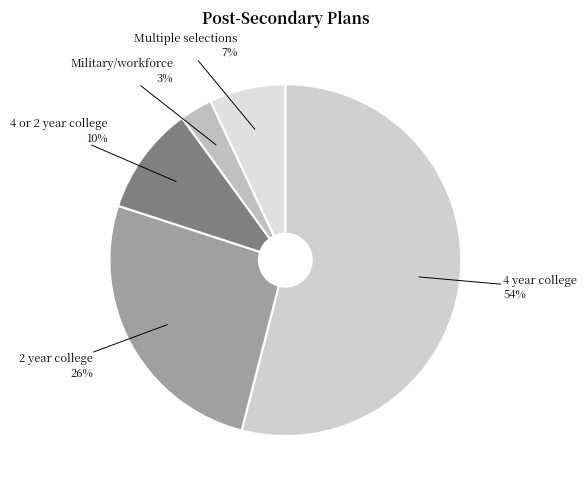

Count the number of slices in the pie.

5